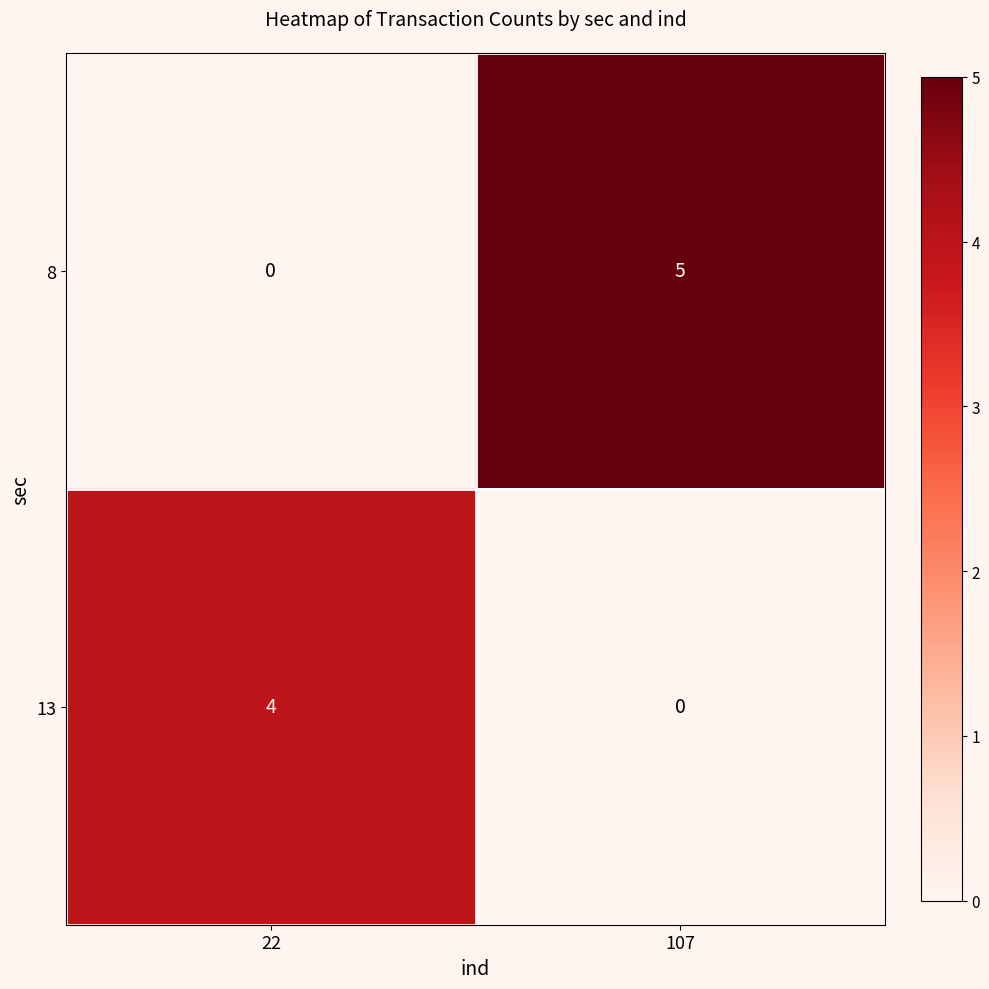

Reading right to left, transcribe all the data shown in this chart.

8: 107=5	22=0
13: 107=0	22=4